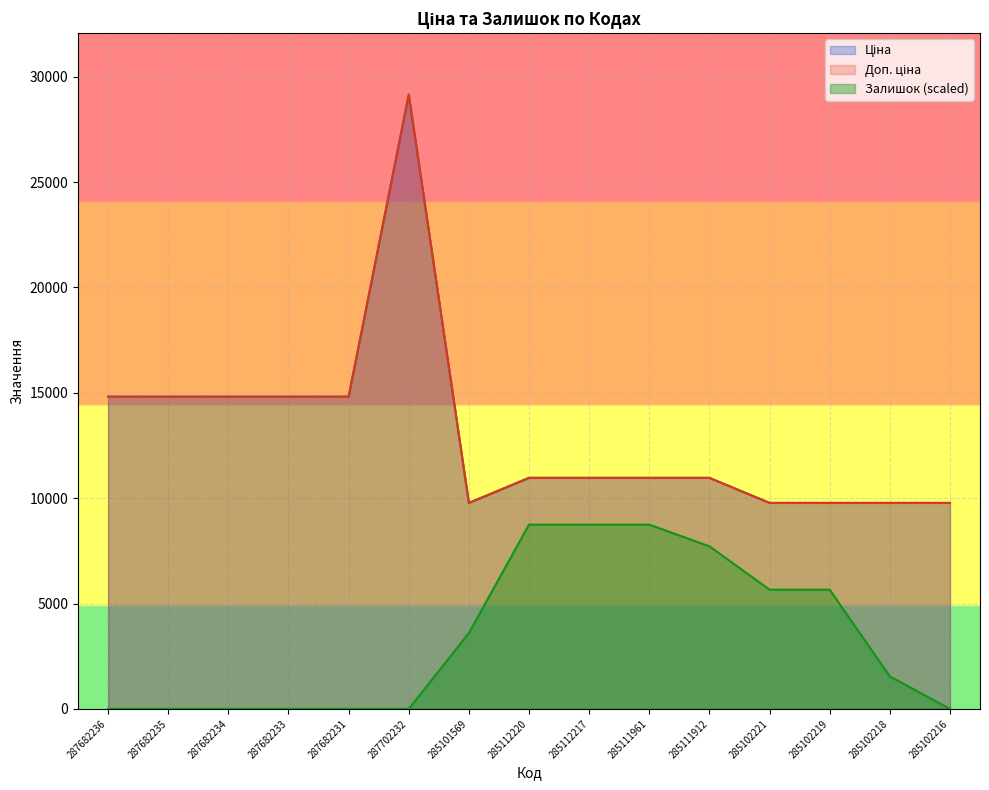

Which series changed the most between 287682234 and 285102221?

Залишок